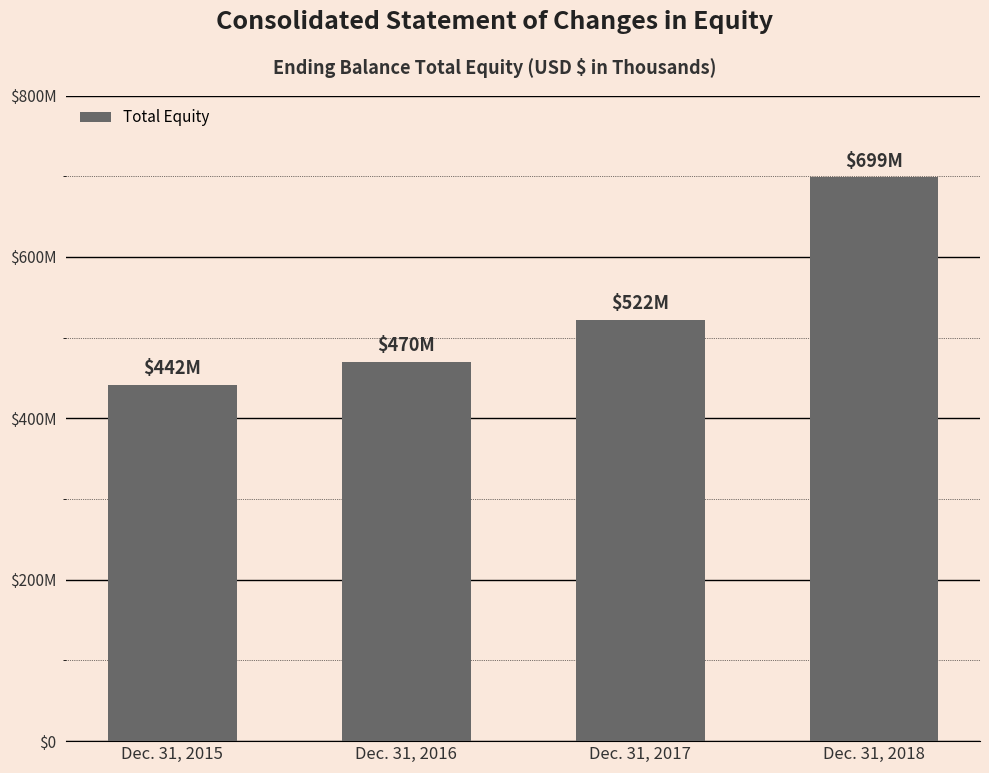

Is it true that the value at Dec. 31, 2016 is 470117?

True